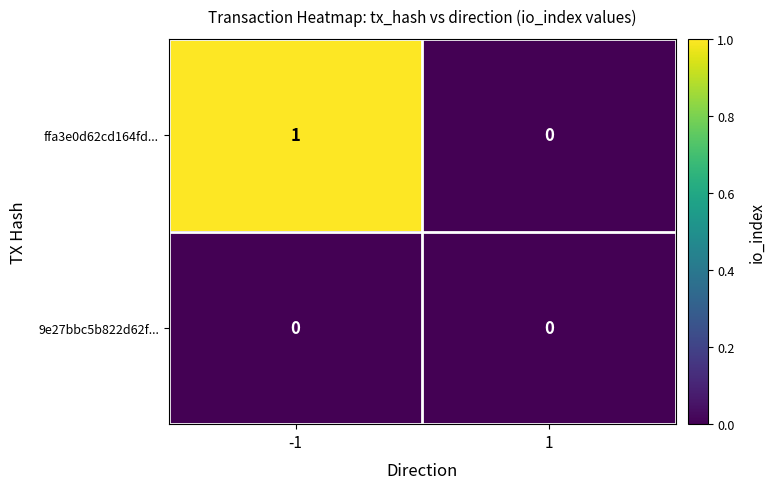

Which series has the largest total across all categories?

ffa3e0d62cd164fd...